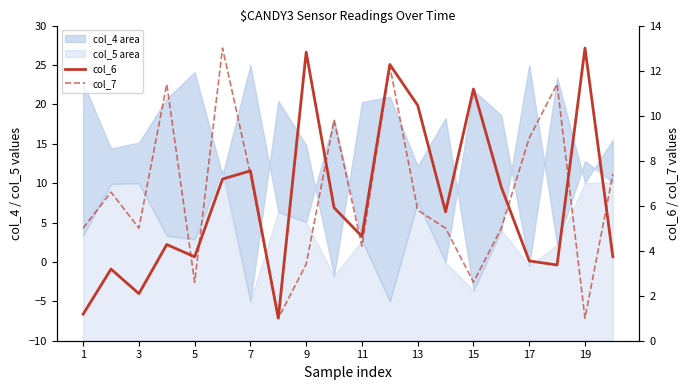

Reading right to left, extract all data points from this chart.

col_6: 3.7	13.0	3.4	3.5	6.8	11.2	5.7	10.5	12.3	4.6	5.9	12.8	1.0	7.5	7.2	3.7	4.3	2.1	3.2	1.2
col_7: 7.4	1.0	11.4	9.0	5.0	2.6	5.0	5.8	12.2	4.2	9.8	3.4	1.0	7.4	13.0	2.6	11.4	5.0	6.6	5.0